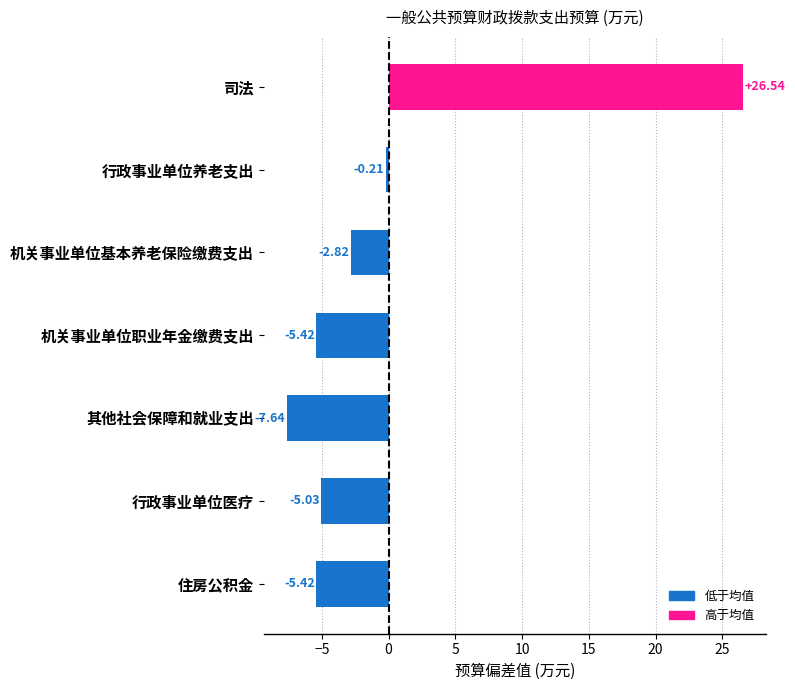

What is the greatest value displayed?

26.5